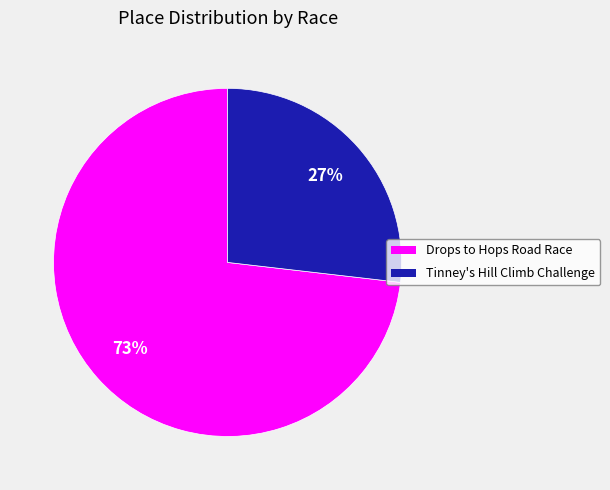

How many slices are in this pie chart?

2